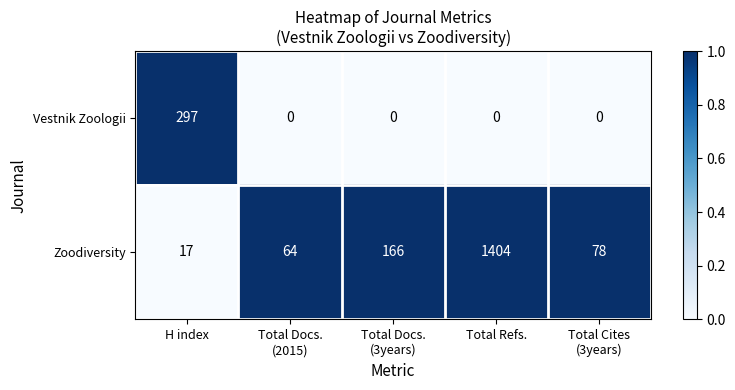

Is it true that Zoodiversity equals 320 at Total Refs.?

False